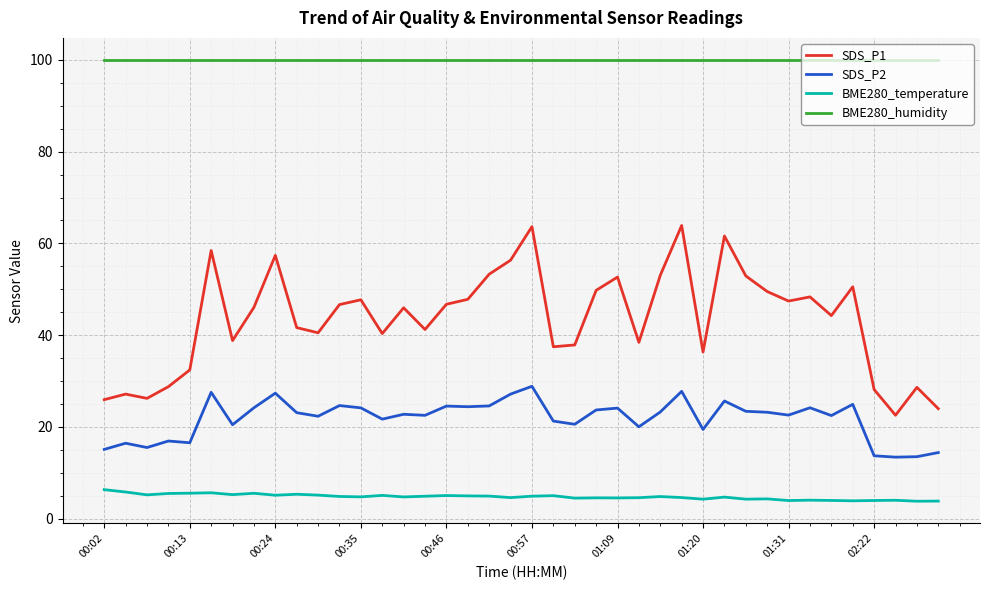

What is the maximum value shown in the chart?

100.0